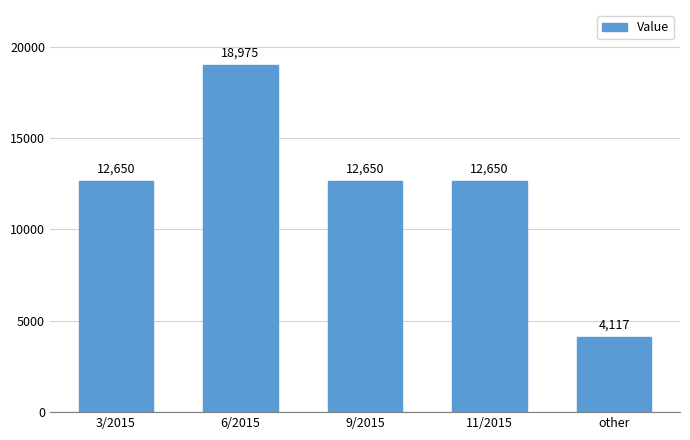

Does the chart contain any negative values?

No